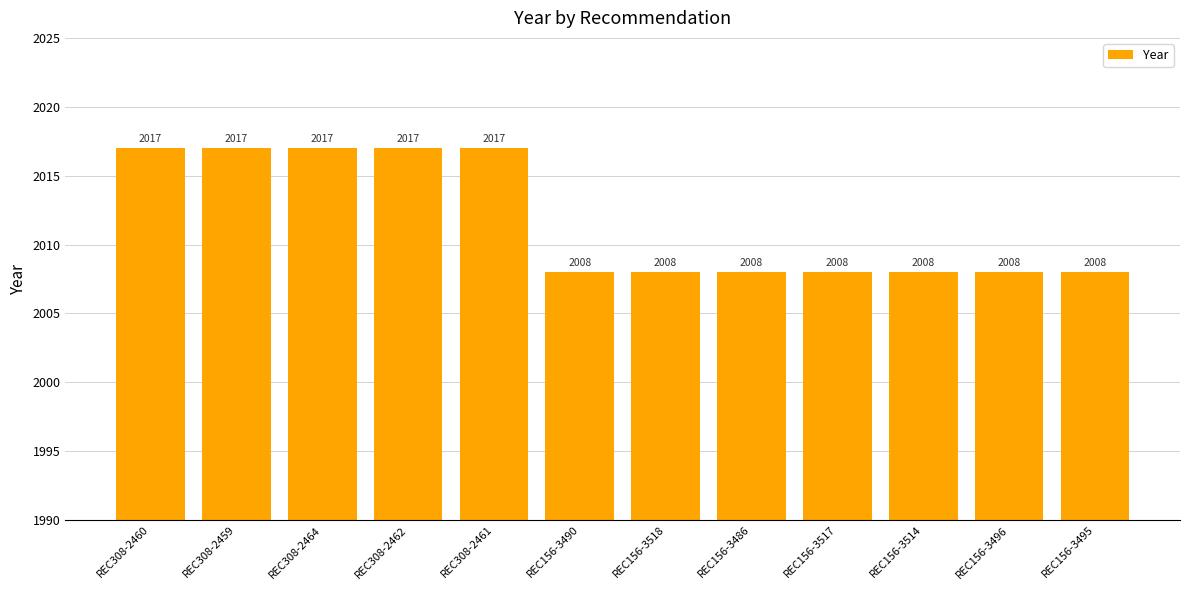

What is the difference between the maximum and minimum values?

9